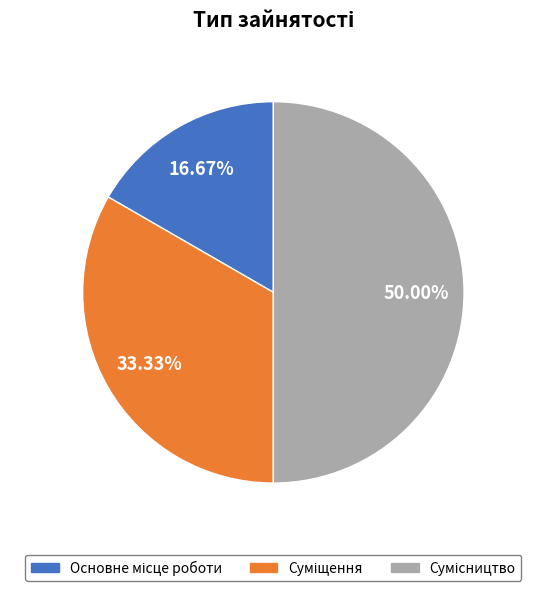

To the nearest percent, what portion does Основне місце роботи represent?

17%